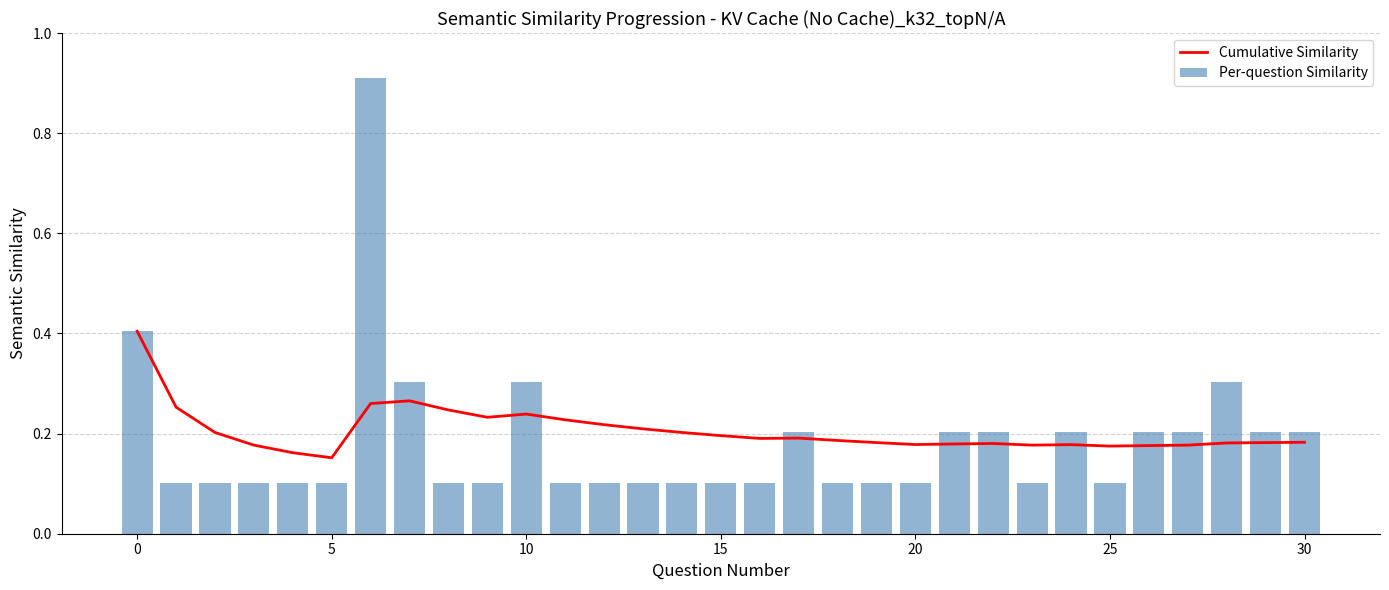

What are all the series names shown in the legend?

Cumulative Similarity, Per-question Similarity